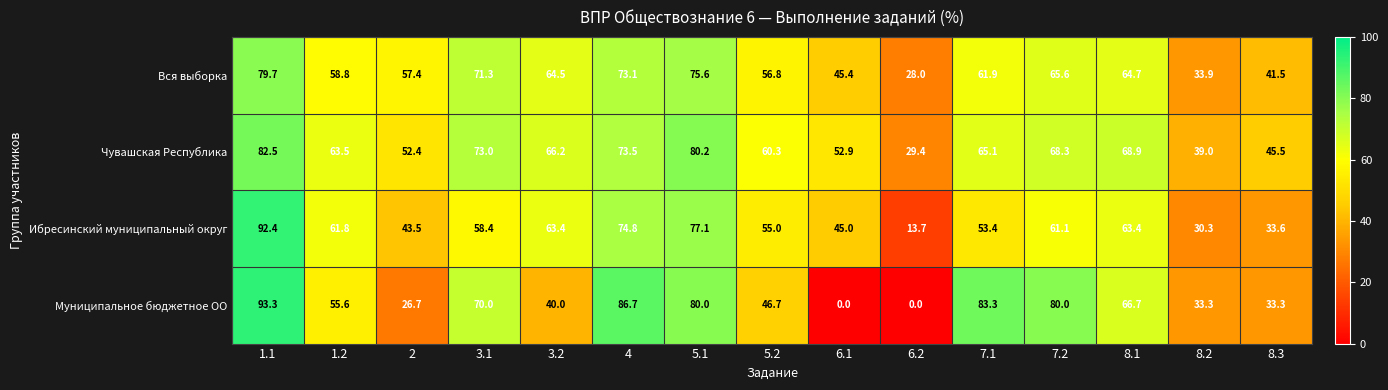

What is the spread (max minus min) of values at 8.3?

12.2